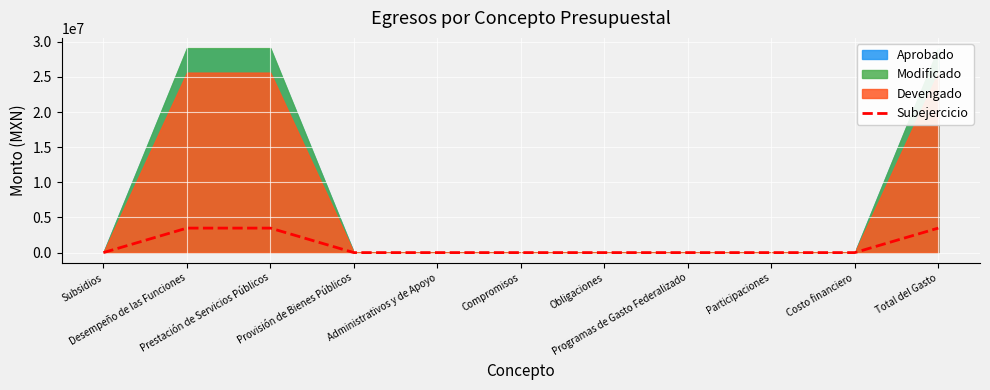

At which label is the value closest to 1741564?

Subsidios